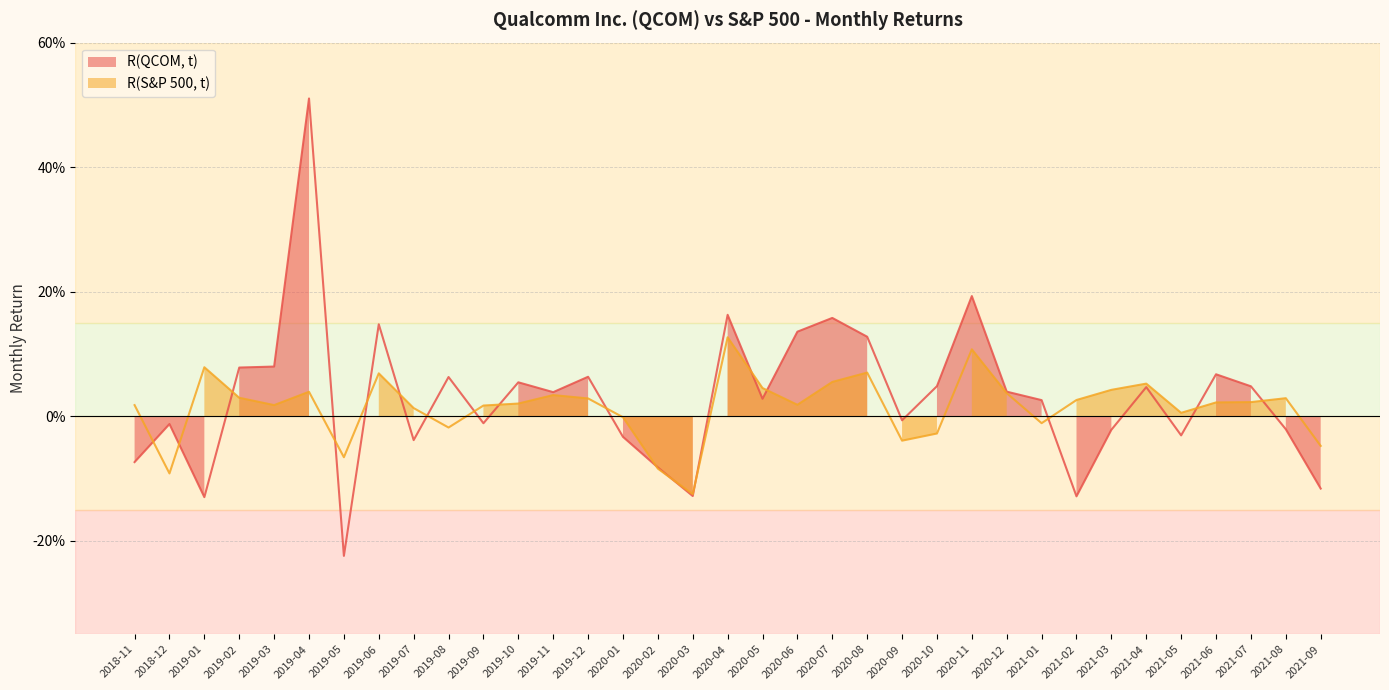

True or false: R(S&P 500, t) has more than 2 points higher than both neighbors.

True